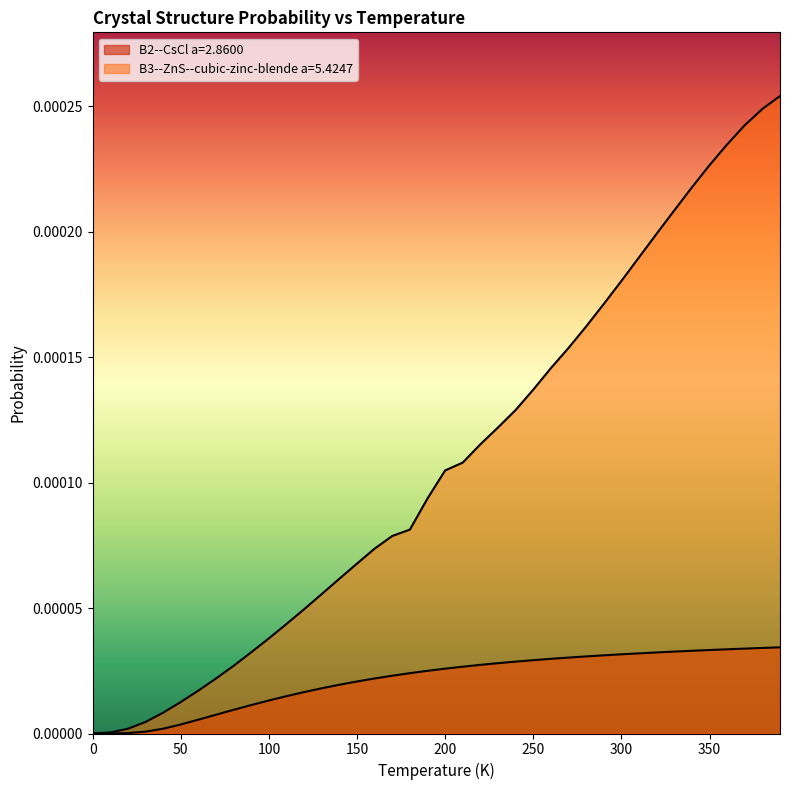

Reading left to right, what are all the values shown in this chart?

B2--CsCl a=2.8600: 0.0	0.0	0.0	0.0	0.0	0.0	0.0	0.0	0.0	0.0	0.0	0.0	0.0	0.0	0.0	0.0	0.0	0.0	0.0	0.0	0.0	0.0	0.0	0.0	0.0	0.0	0.0	0.0	0.0	0.0	0.0	0.0	0.0	0.0	0.0	0.0	0.0	0.0	0.0	0.0
B3--ZnS--cubic-zinc-blende a=5.4247: 0.0	0.0	0.0	0.0	0.0	0.0	0.0	0.0	0.0	0.0	0.0	0.0	0.0	0.0	0.0	0.0	0.0	0.0	0.0	0.0	0.0	0.0	0.0	0.0	0.0	0.0	0.0	0.0	0.0	0.0	0.0	0.0	0.0	0.0	0.0	0.0	0.0	0.0	0.0	0.0